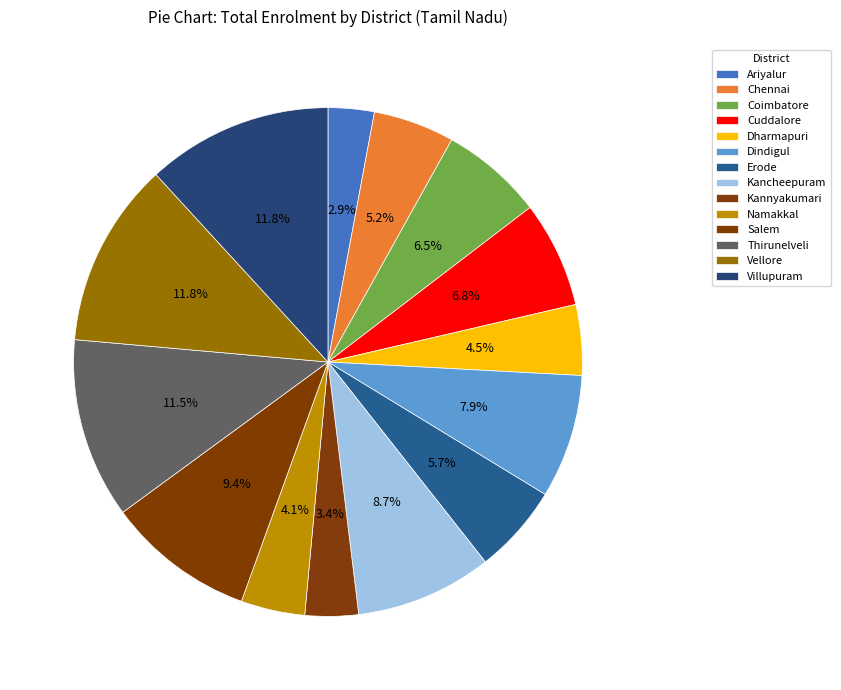

Count the number of slices in the pie.

14